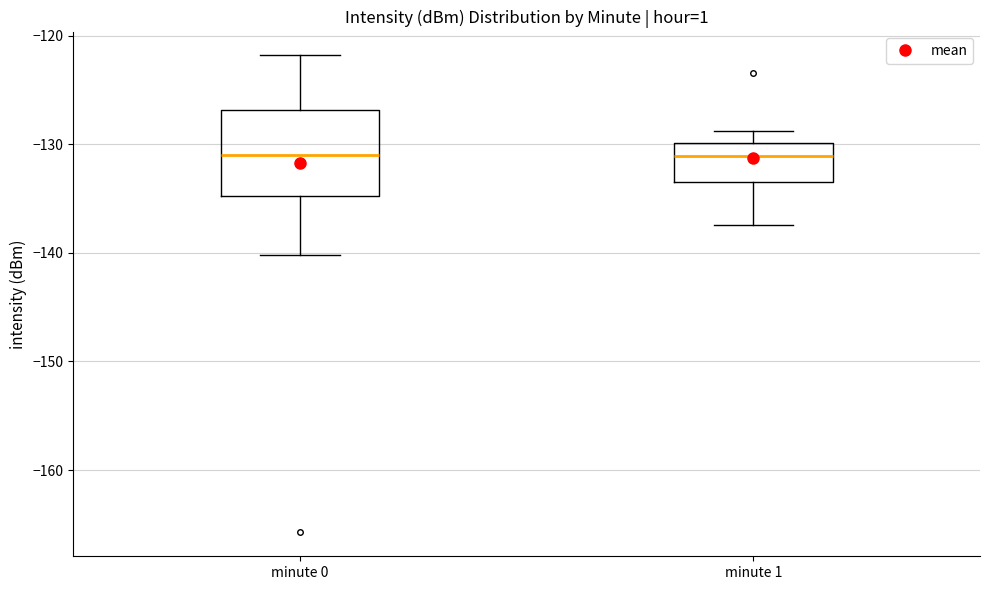

Where does the lower whisker of the box for minute 0 end on the y-axis? The values are not printed on the chart, so give them approximately, as read against the axis.

-140